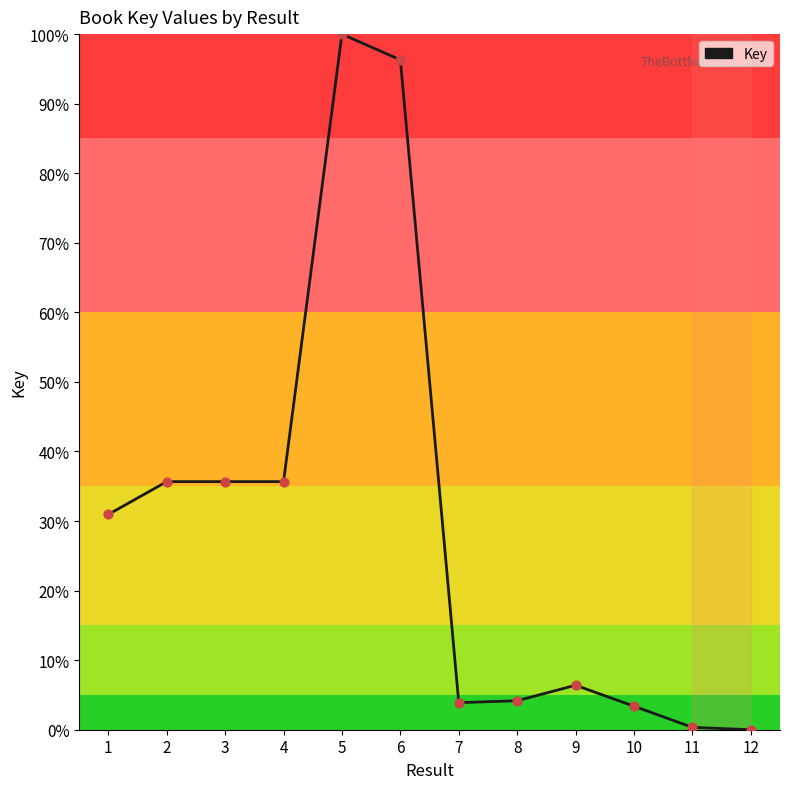

What is the change in value from 2 to 11?

-35.3